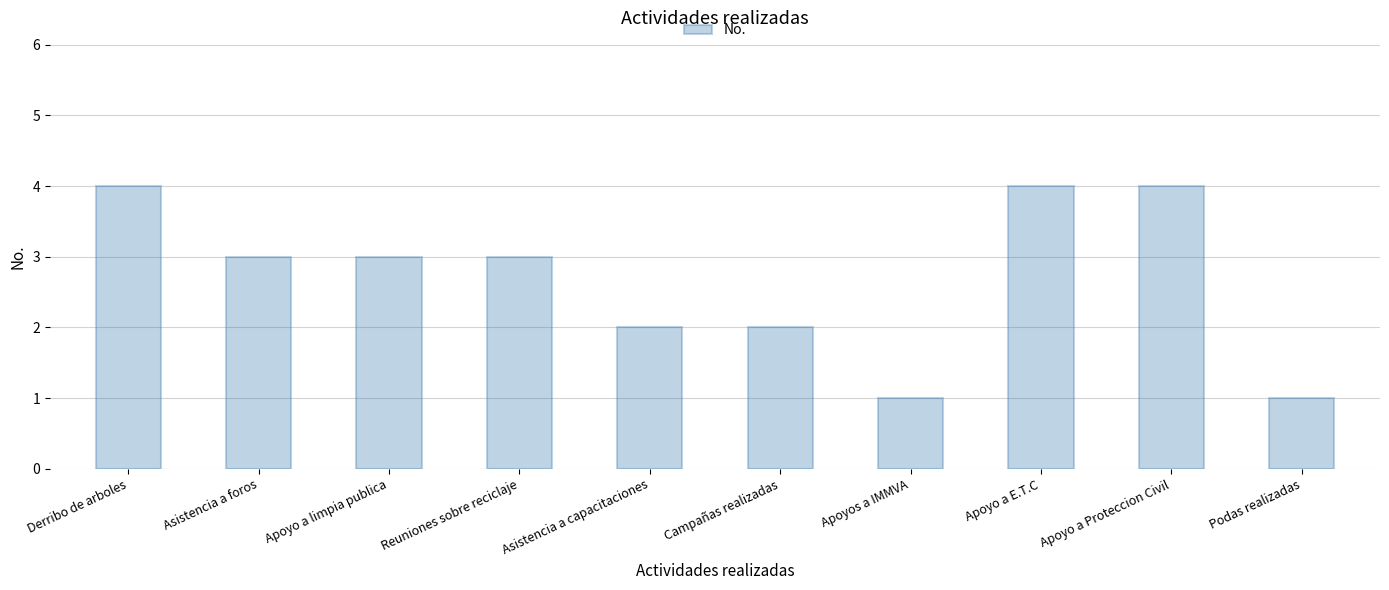

Are the bars horizontal?

No